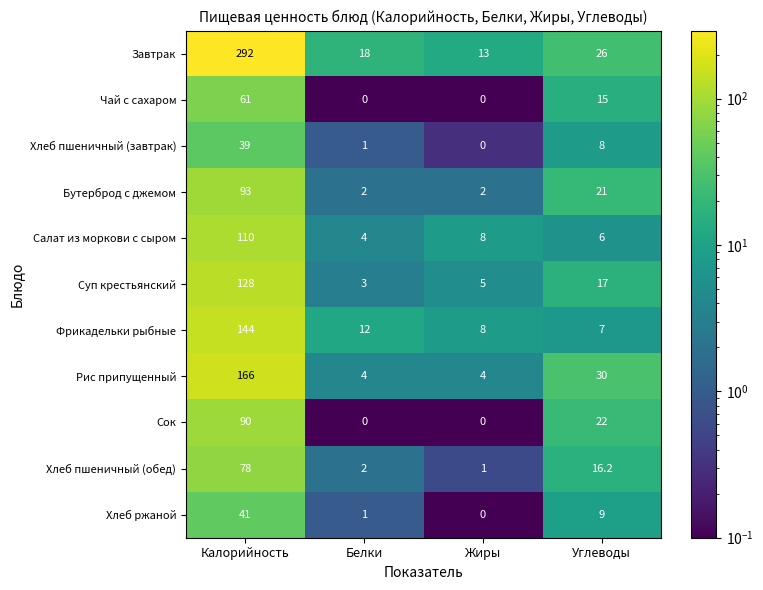

Which series has the widest spread of values?

Завтрак